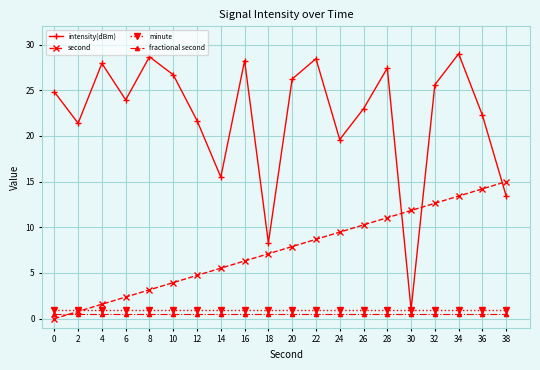

True or false: second and fractional second intersect in this chart.

True